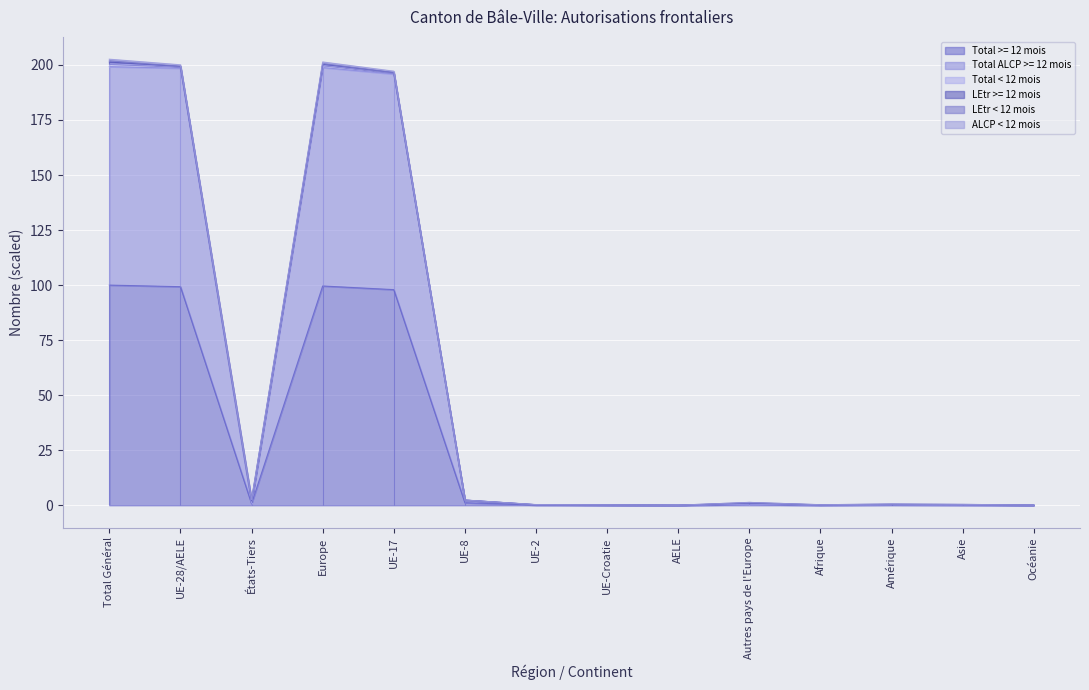

Is the value of Total >= 12 mois at UE-28/AELE greater than the value of ALCP < 12 mois at Autres pays de l'Europe?

Yes